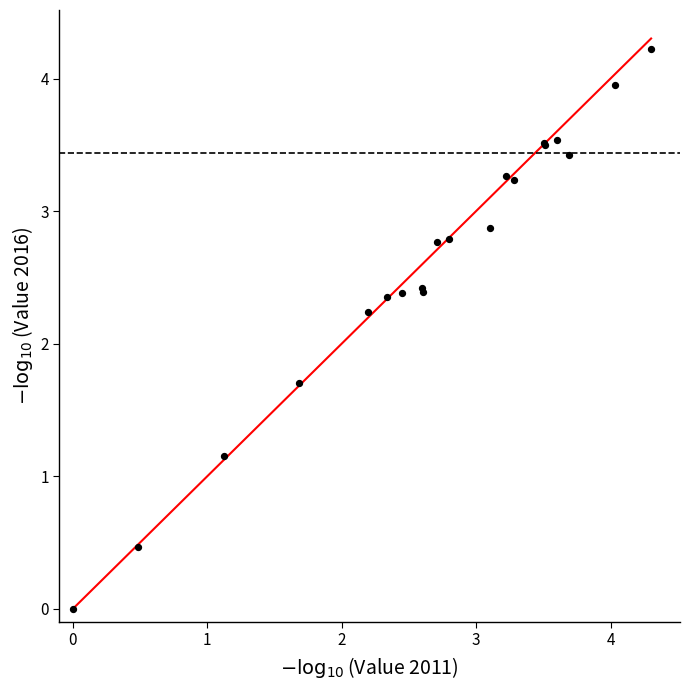

What Y value in the scatter plot is closest to 2?

2.2